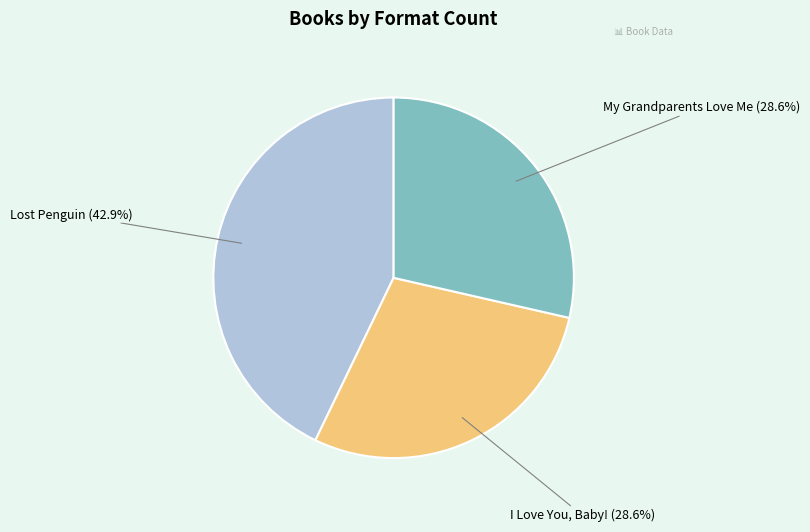

Is there any slice that represents more than half of the pie?

No